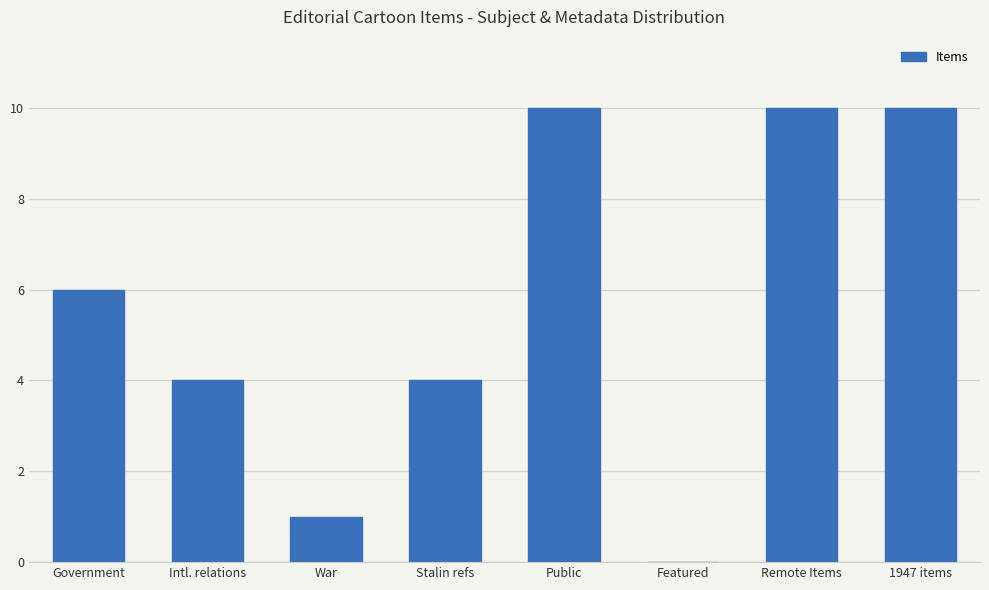

Is it true that the value at Intl. relations is 4?

True